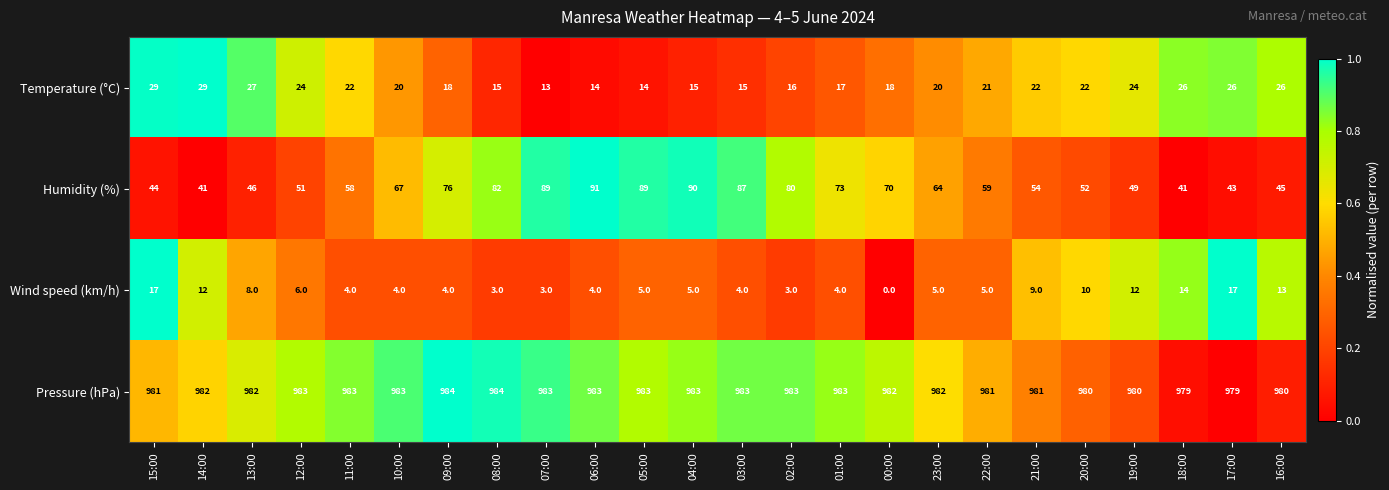

Between 14:00 and 02:00, which series saw the biggest shift?

Humidity (%)